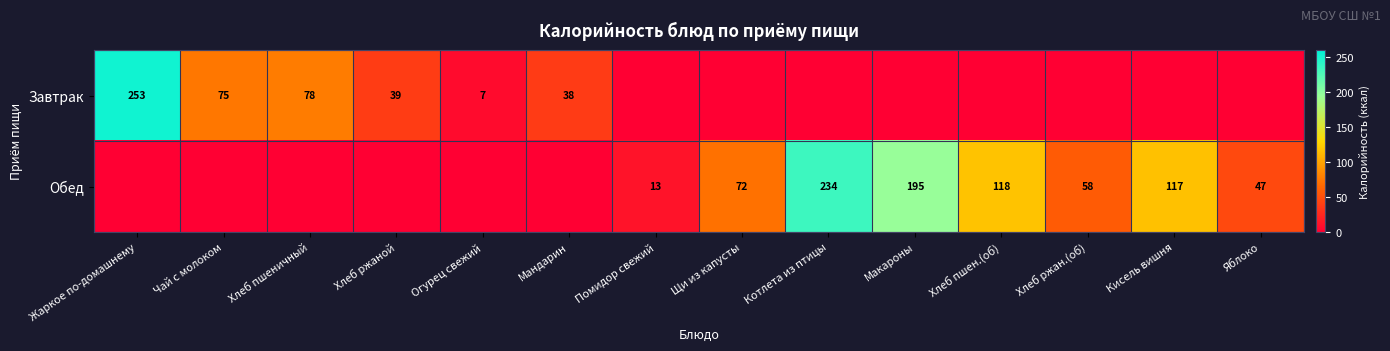

Which has a higher value, Щи из капусты or Яблоко?

Щи из капусты